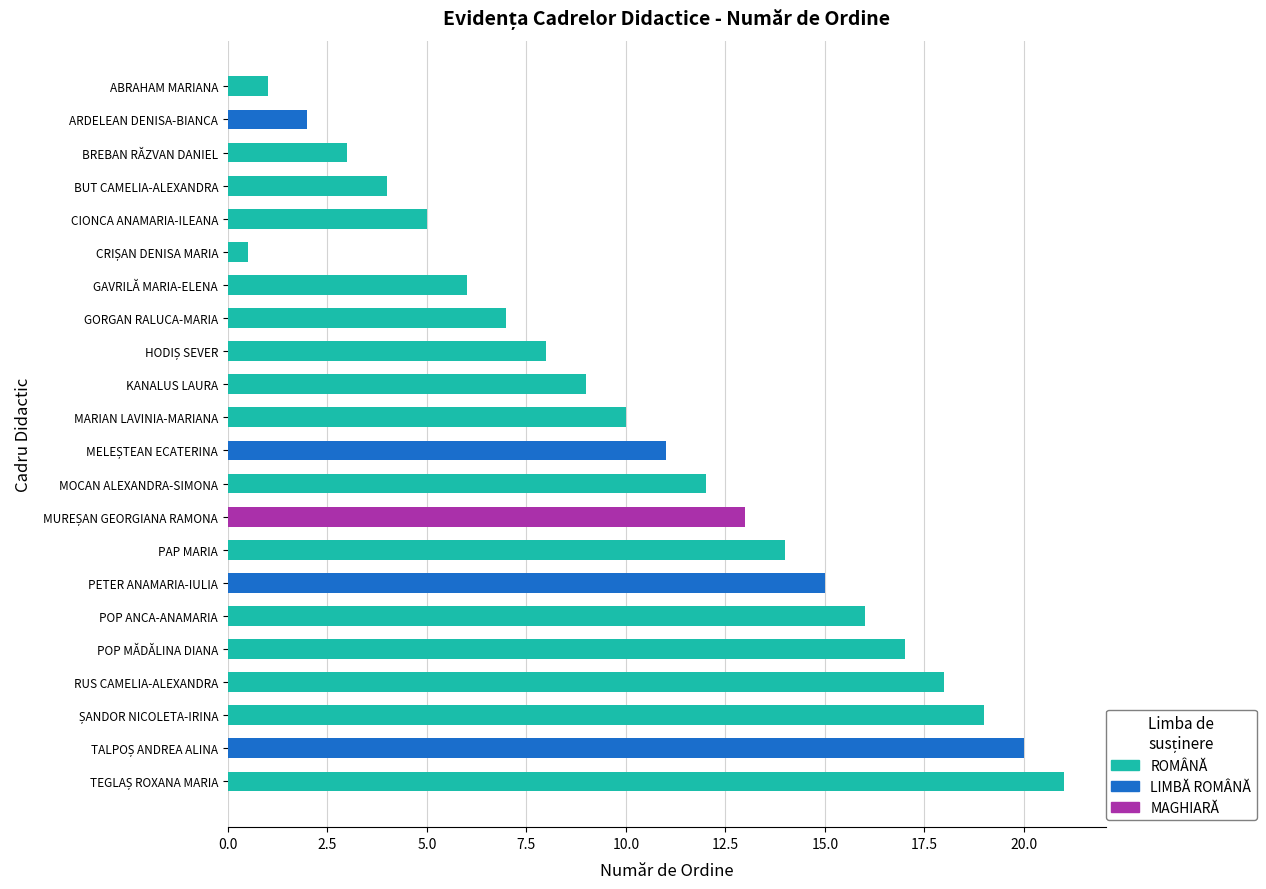

How many data points are less than 11?

11